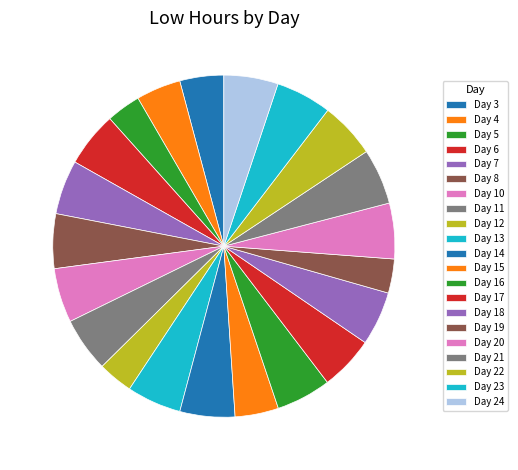

Does any single category account for the majority?

No